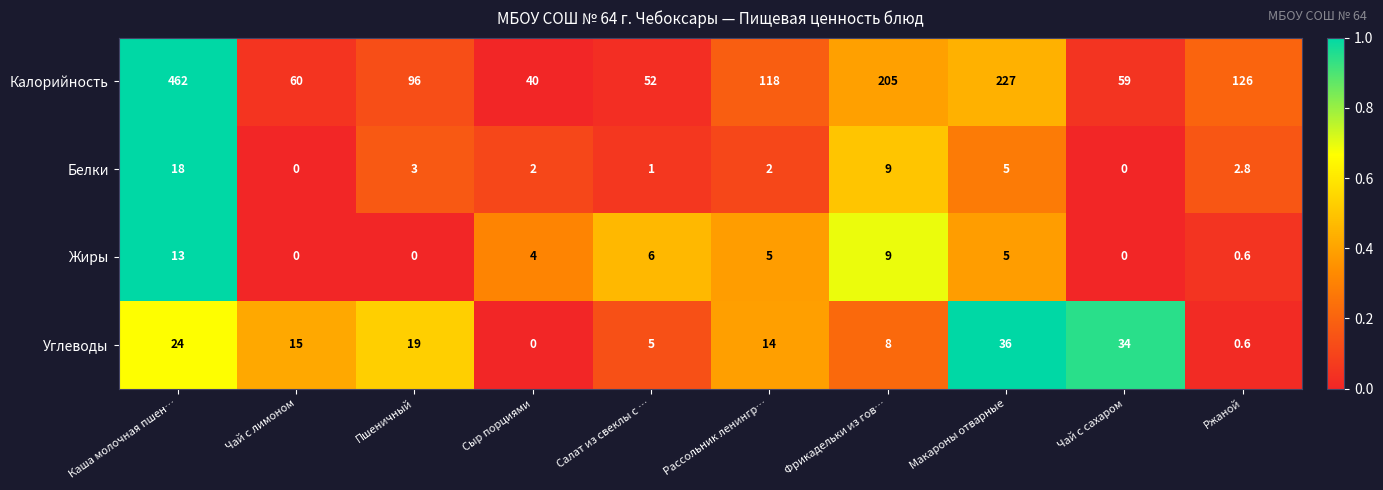

Rank the series at Рассольник ленингр… from highest to lowest value.

Калорийность, Углеводы, Жиры, Белки